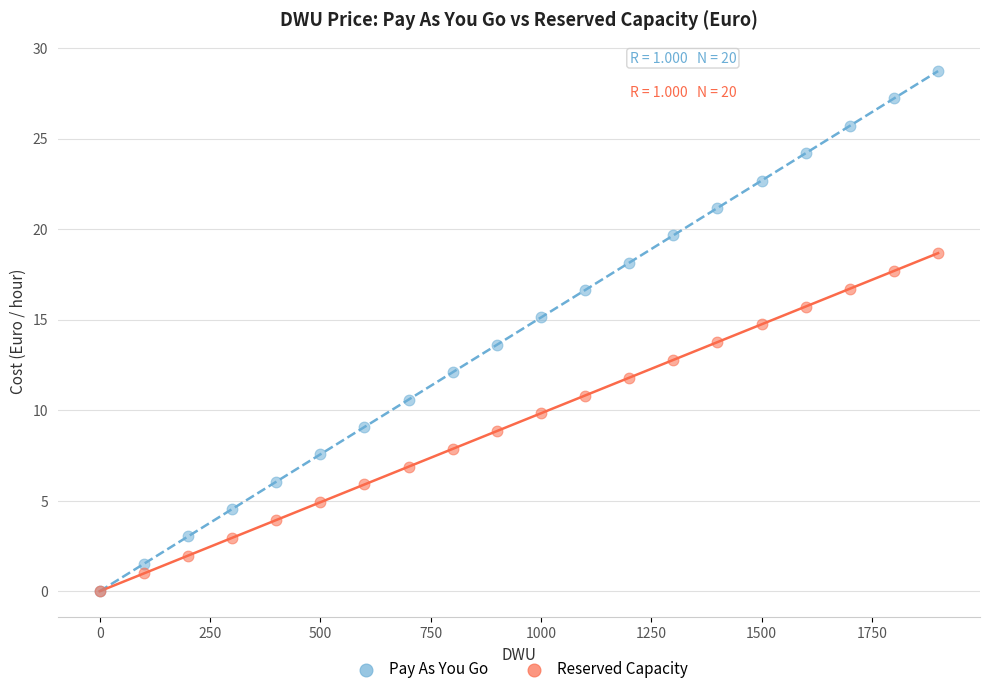

What are all the series names shown in the legend?

Pay As You Go, Reserved Capacity